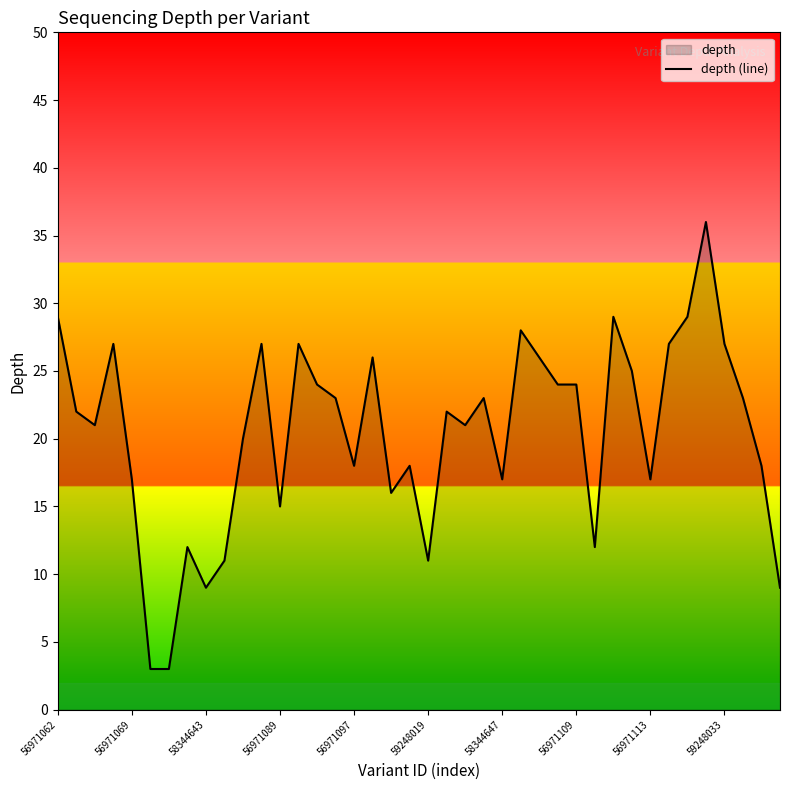

What is the difference between the second highest and minimum values?

26